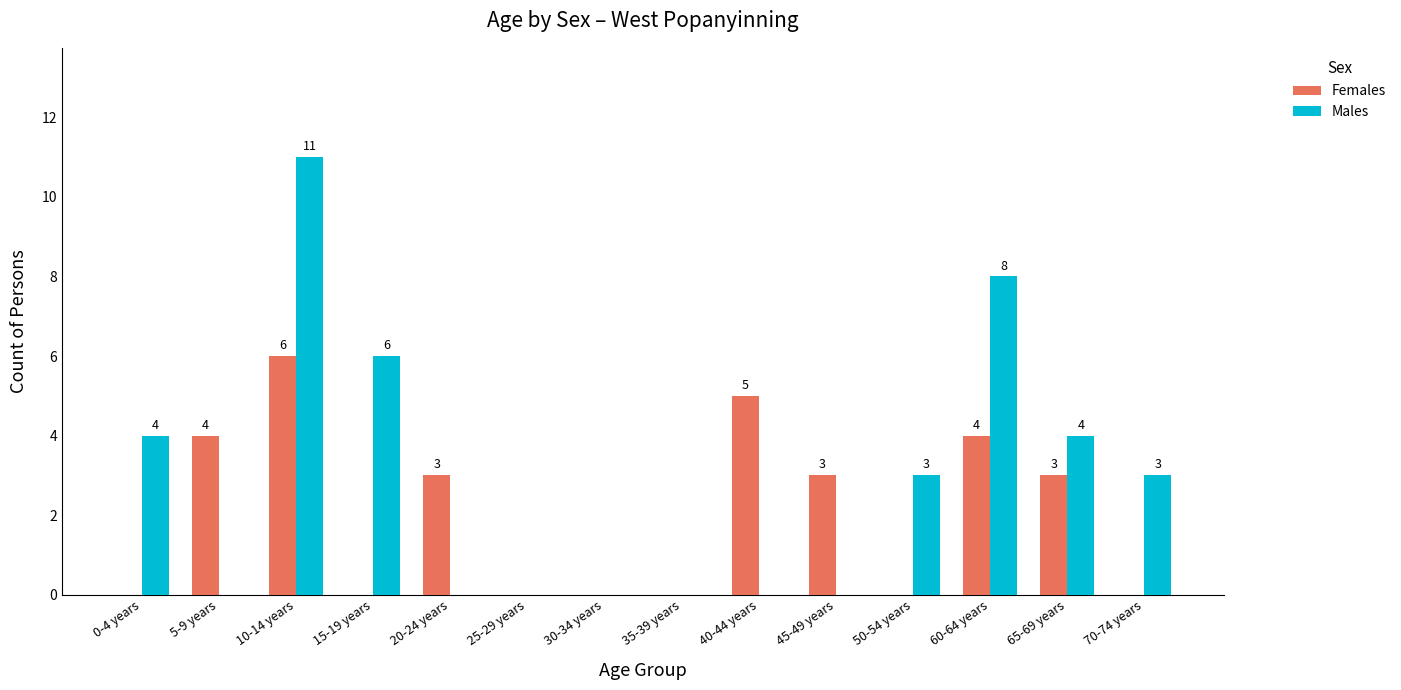

Which category has the highest value across all series?

10-14 years